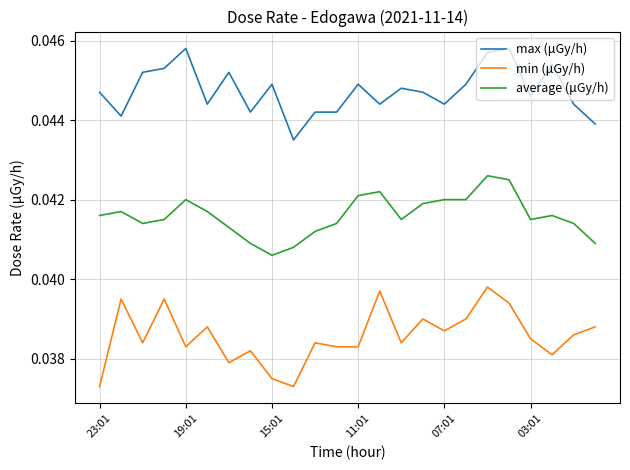

Which series has the largest total across all categories?

max (μGy/h)